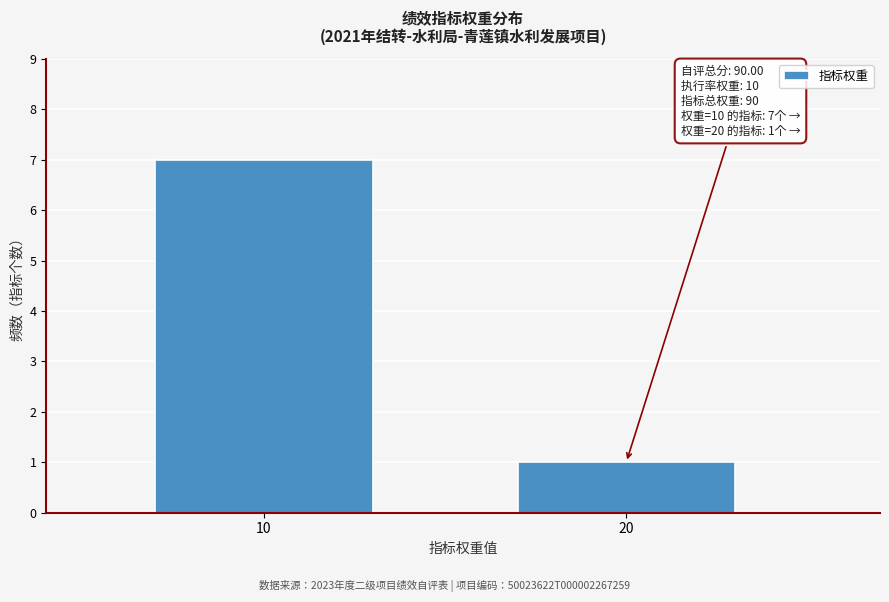

Reading left to right, list all the values displayed in this chart.

10=7	20=1